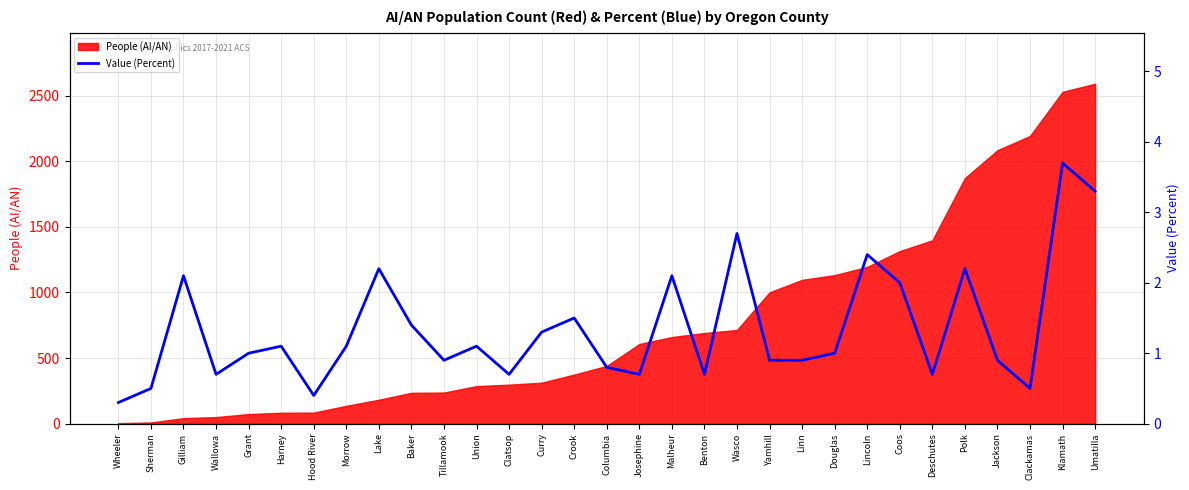

What is the change in value from Clatsop to Crook?

+0.8